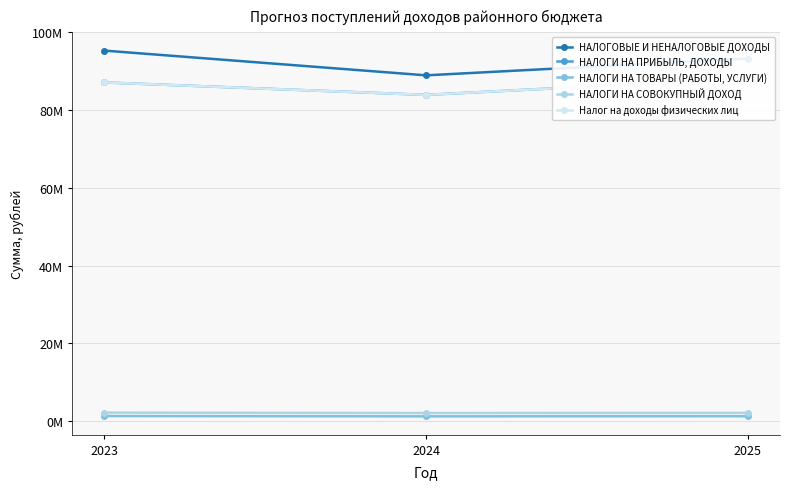

Between 2023 and 2025, which series saw the biggest shift?

НАЛОГОВЫЕ И НЕНАЛОГОВЫЕ ДОХОДЫ